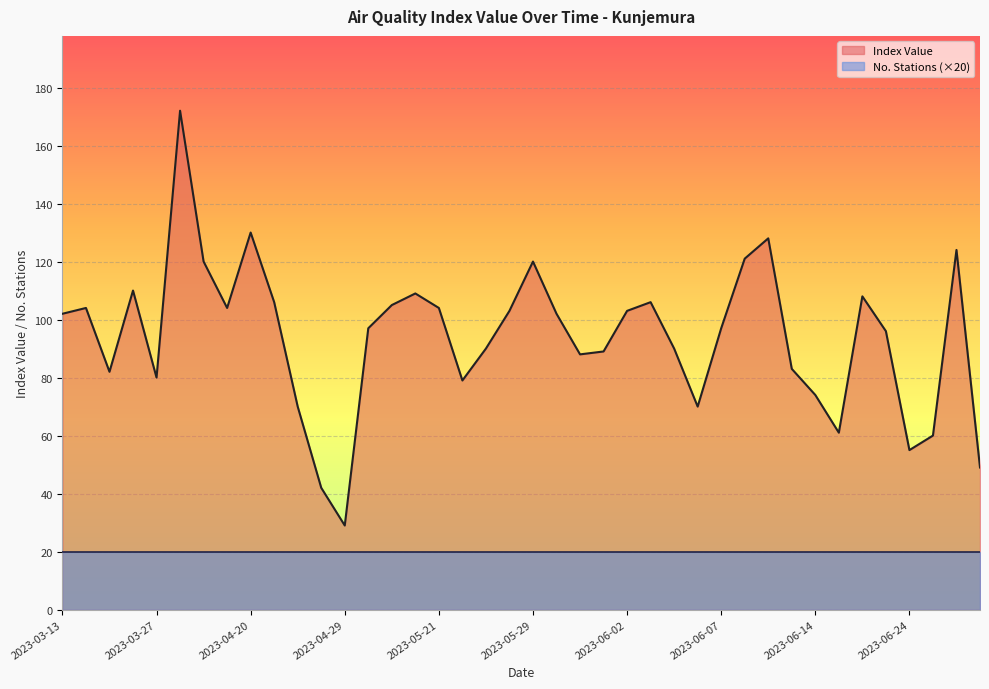

Which has a higher value, 2023-06-07 or 2023-05-13?

2023-06-07